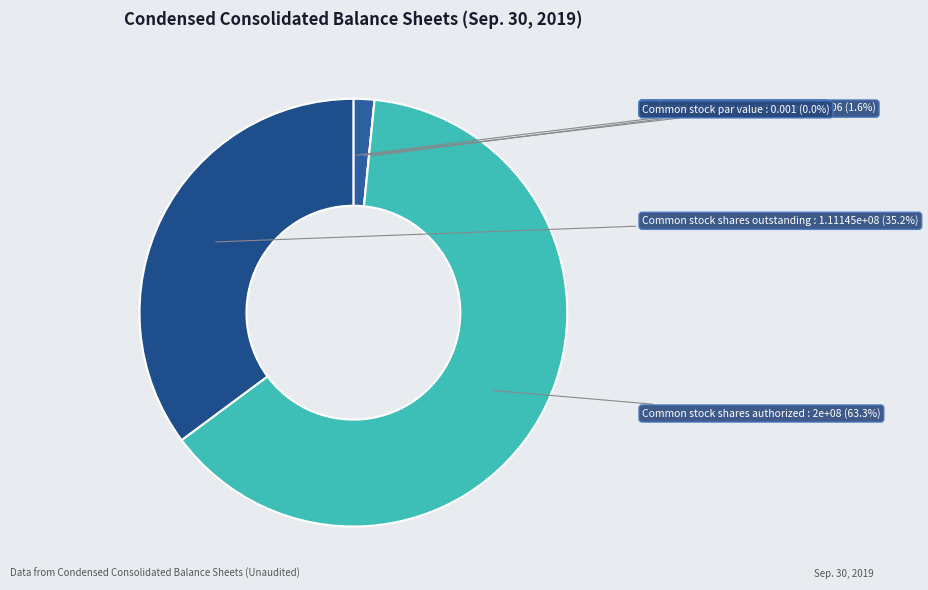

Count the number of slices in the pie.

5